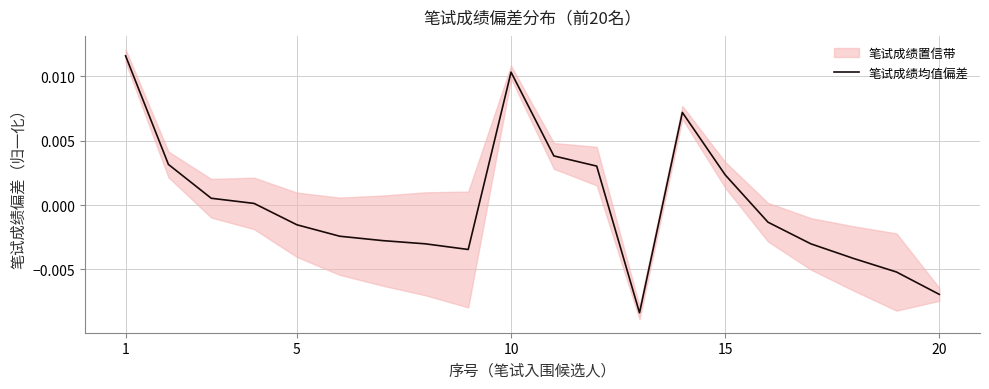

True or false: the data shows 0.0 at 11.

False